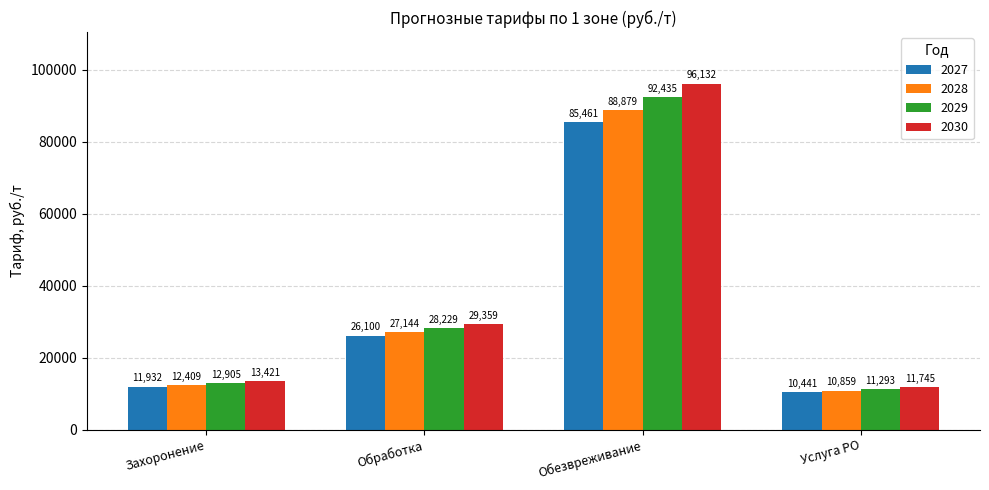

What is the highest value of the 2028 series?

88879